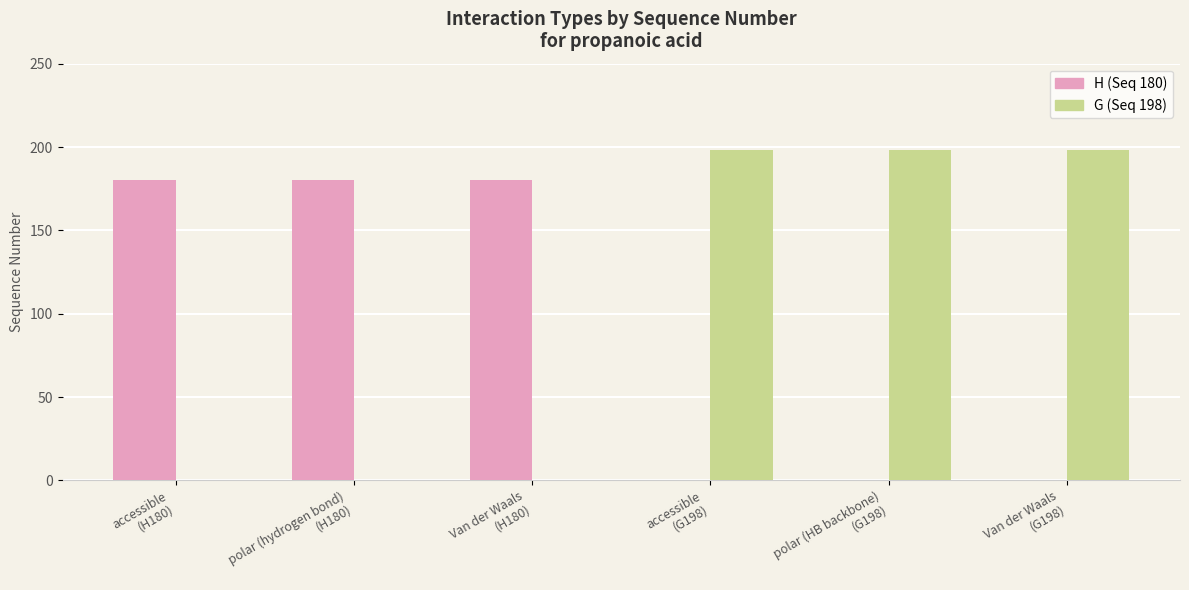

What are all the series names shown in the legend?

H (Seq 180), G (Seq 198)